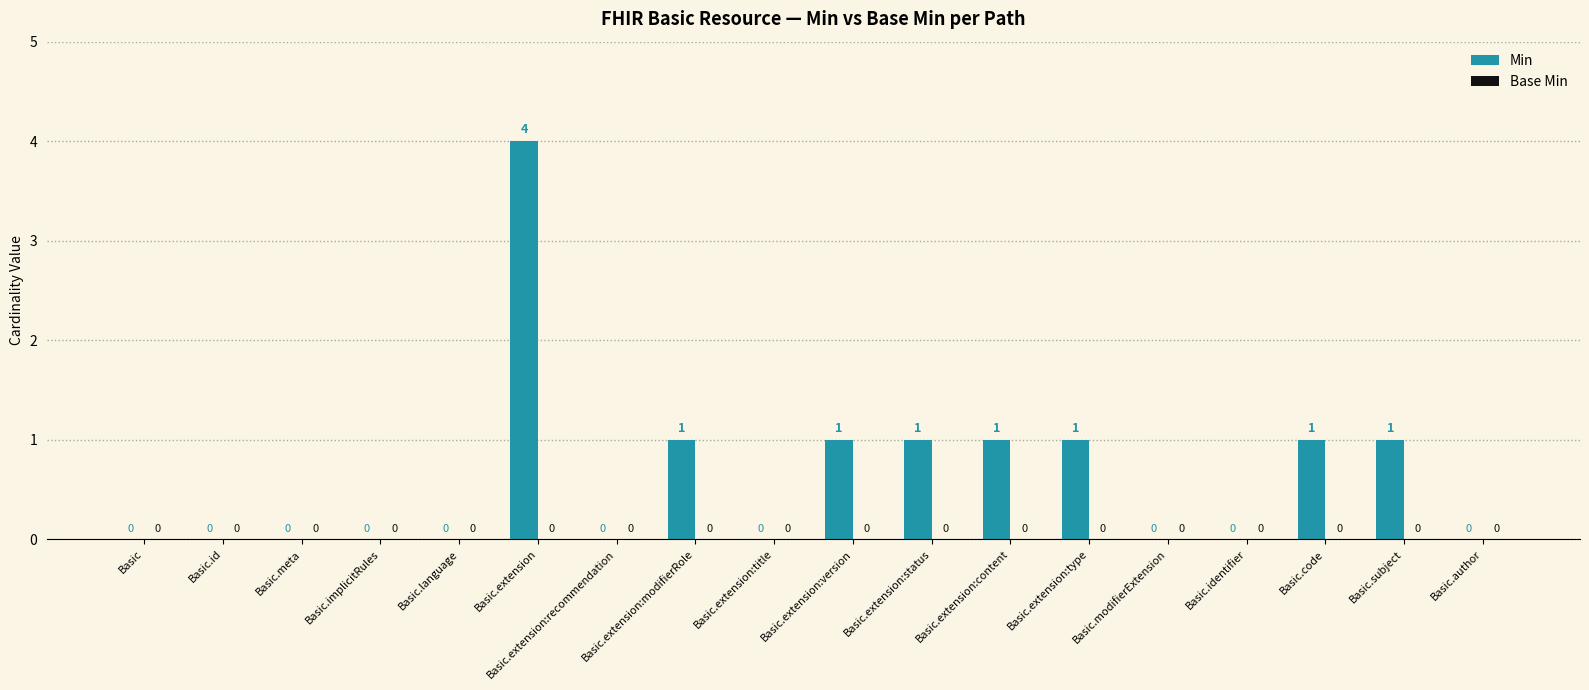

How many values are between 0 and 1?

17